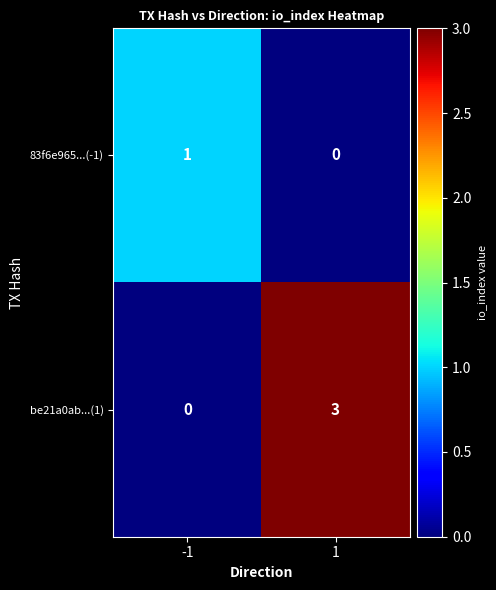

What is the maximum value shown in the chart?

3